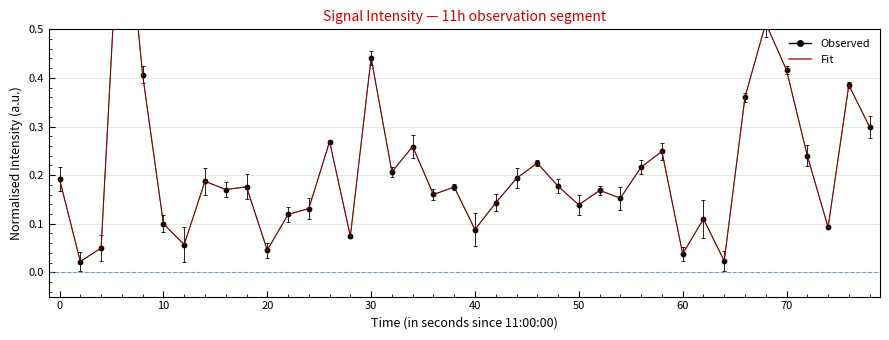

Is the value of Observed at 30 greater than the value of Fit at 36?

Yes